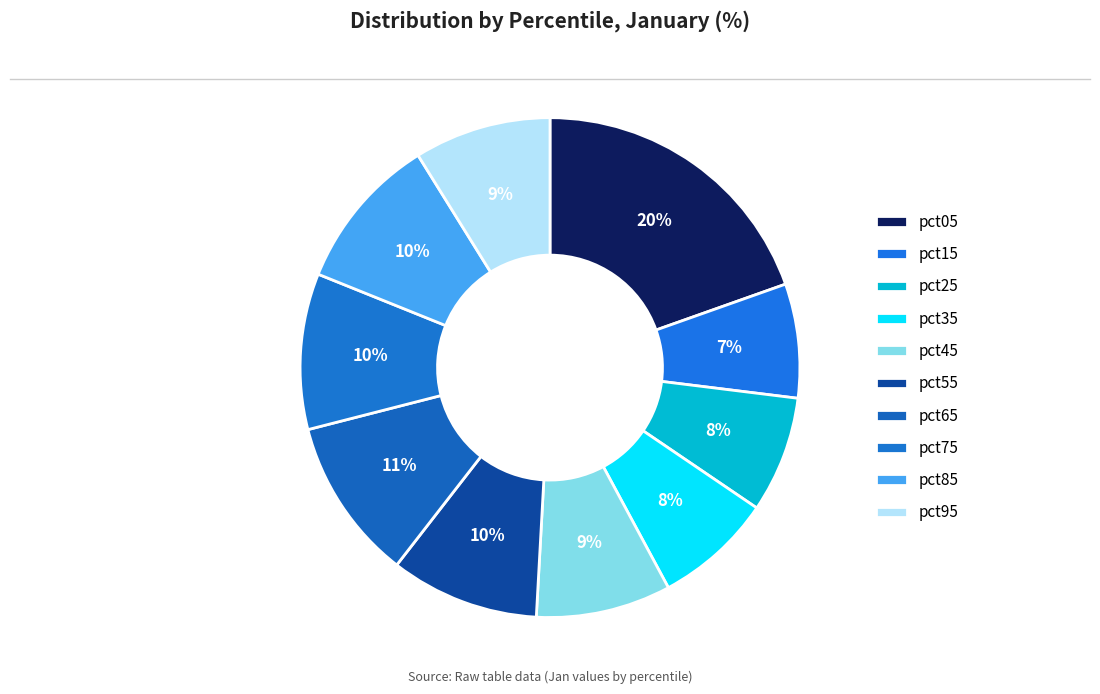

To the nearest percent, what is the average slice percentage?

10%